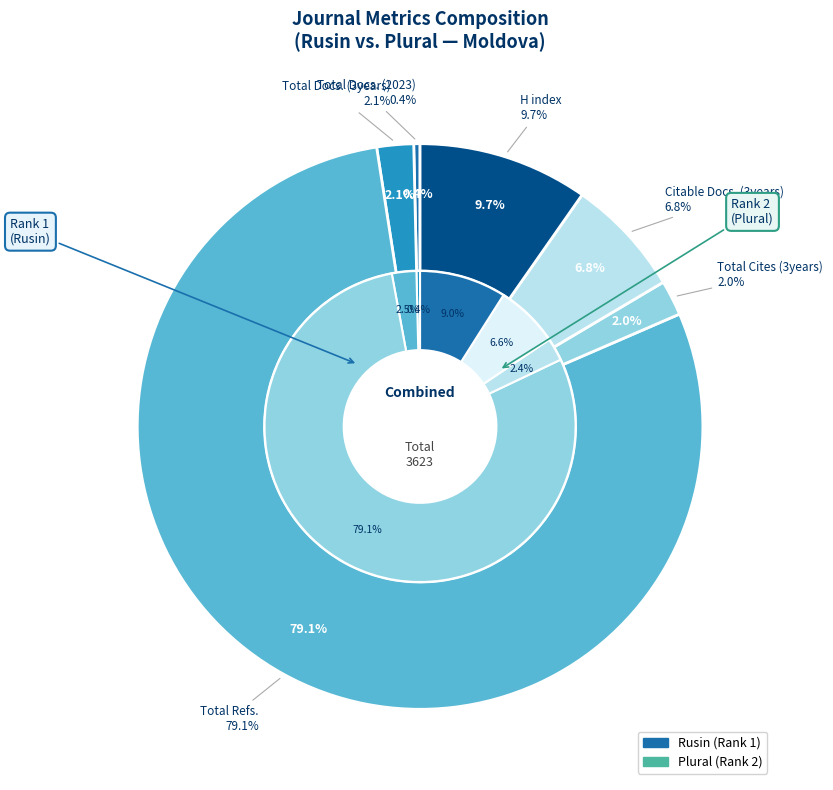

Which category has the smallest portion of the pie?

Total Docs. (2023)